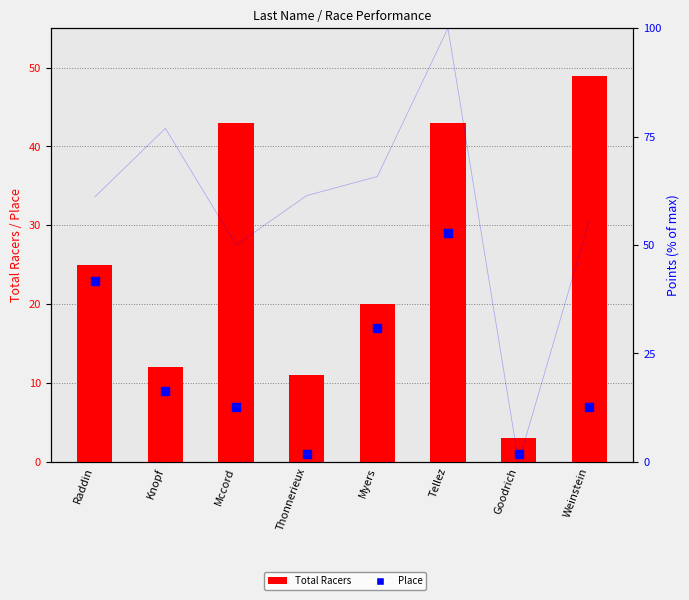

What are all the series names shown in the legend?

Total Racers, Place